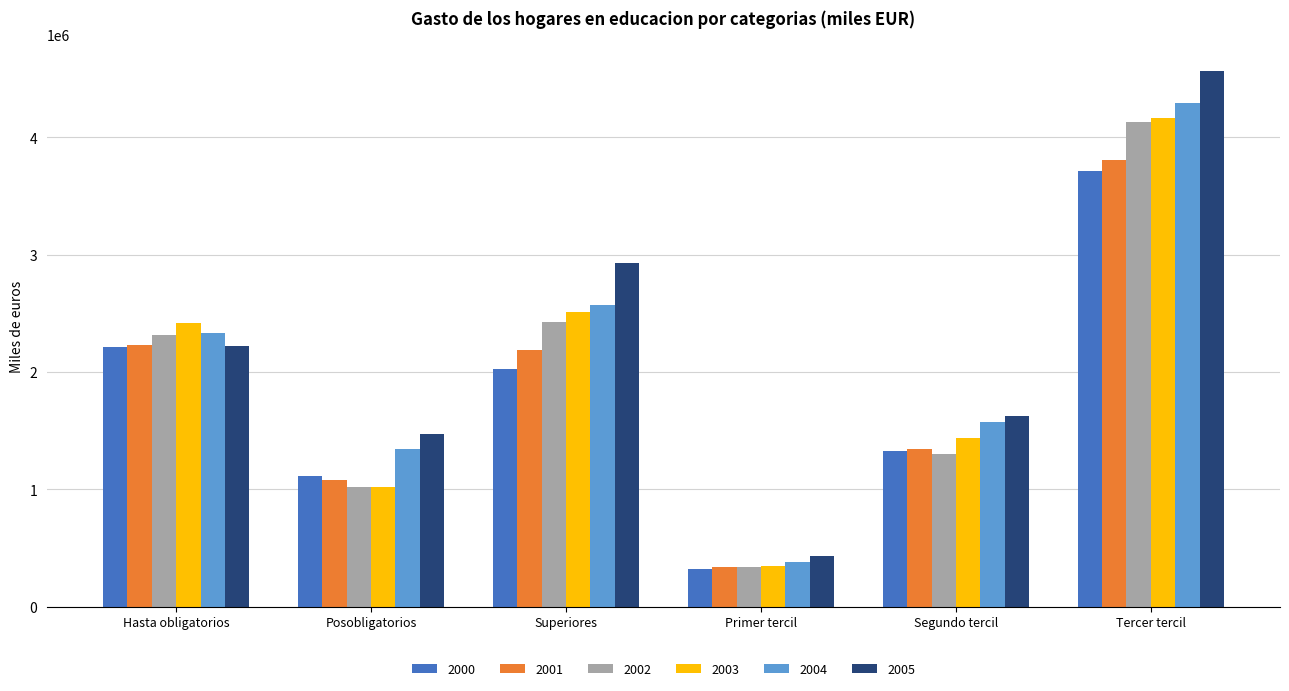

Reading right to left, extract all data points from this chart.

2000: 3713821.9	1326629.1	321393.8	2029715.7	1115327.0	2216377.1
2001: 3803262.3	1346357.1	341576.3	2184754.4	1079818.2	2226477.3
2002: 4128713.3	1302290.7	336699.0	2425779.6	1023103.1	2318820.1
2003: 4168094.4	1436686.3	349372.7	2515072.4	1021071.4	2415375.0
2004: 4293153.1	1576456.9	377557.8	2572339.5	1340108.7	2329656.4
2005: 4562686.3	1628330.8	436289.9	2926697.2	1475775.9	2220914.6